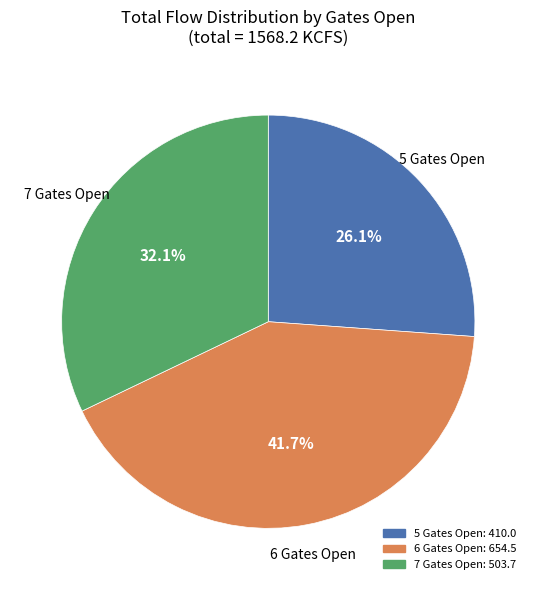

Is there any slice that represents more than half of the pie?

No